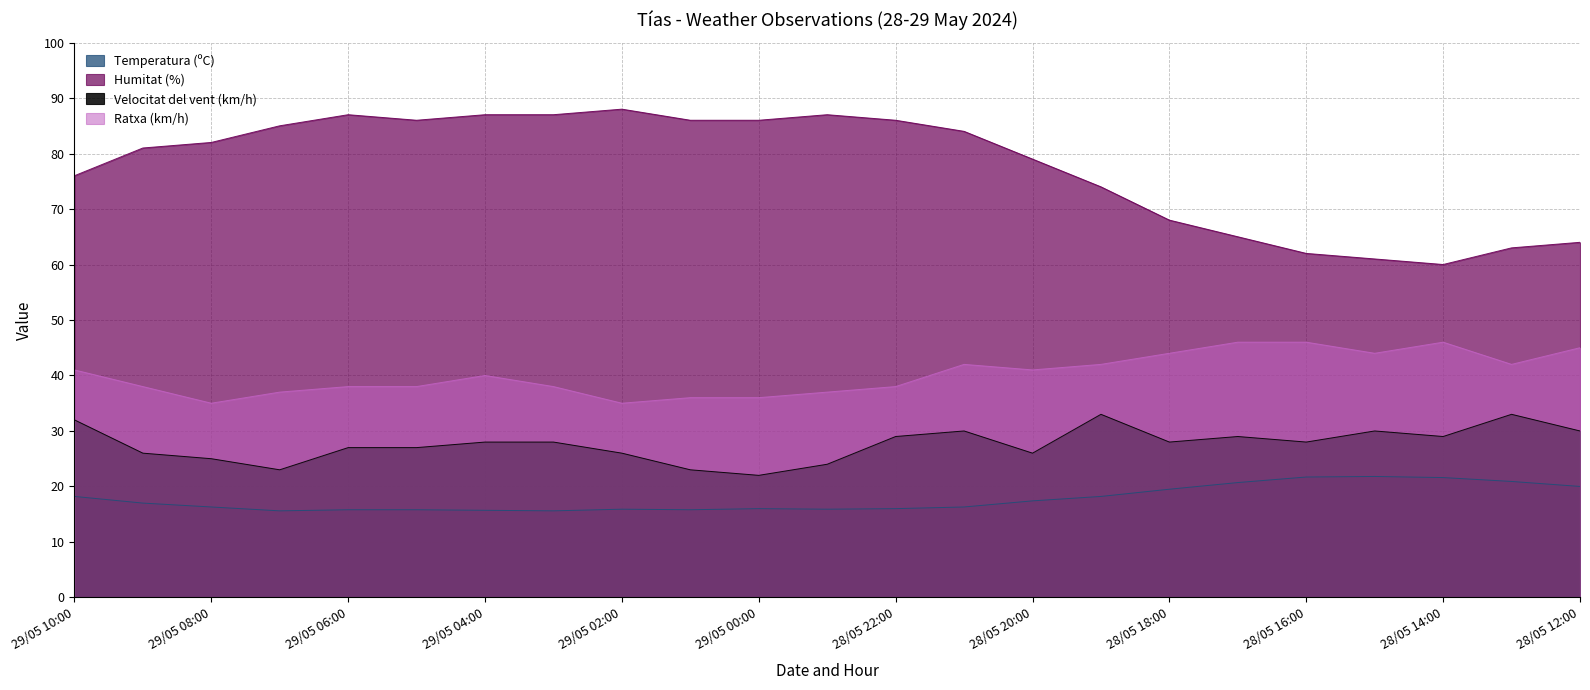

What is the difference between the second highest and second lowest values in the Ratxa (km/h) series?

11.0